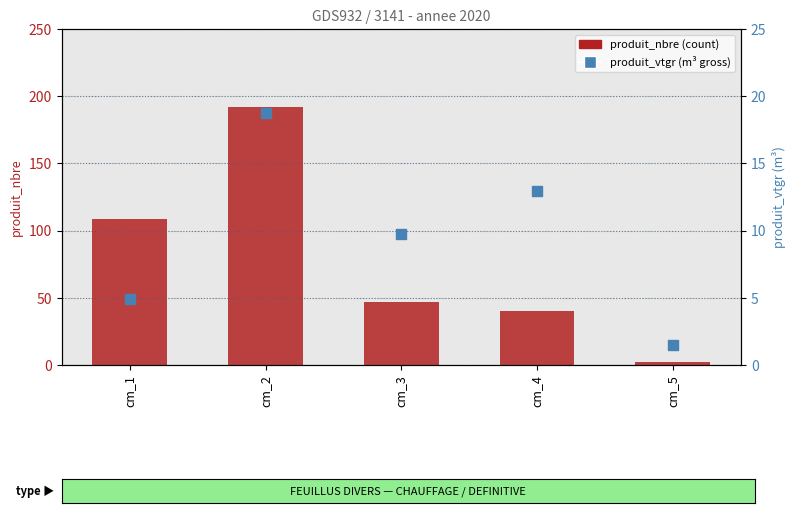

Which series has the widest spread of Y values?

produit_nbre